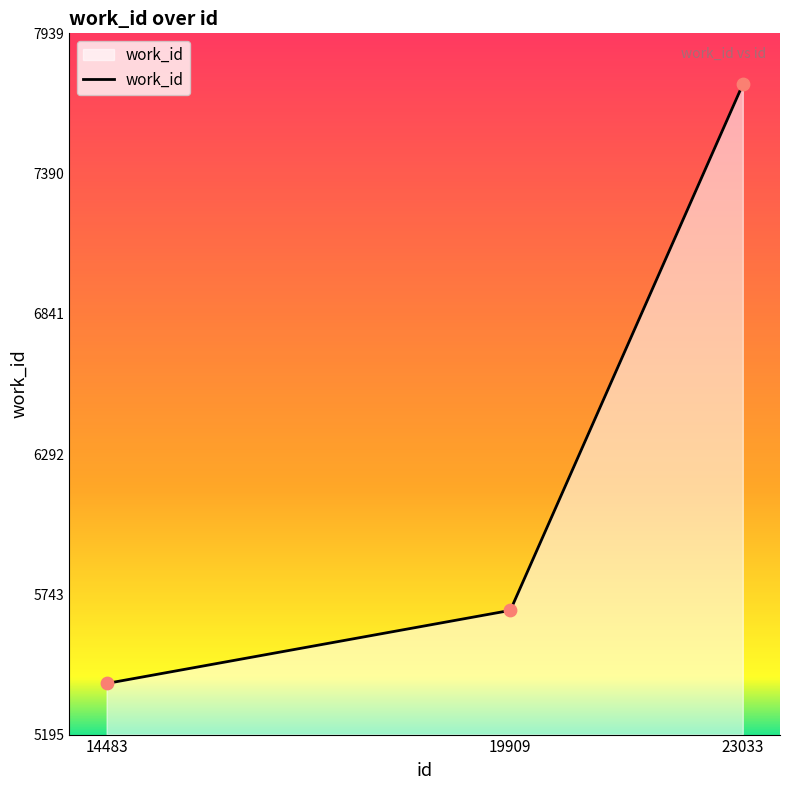

Approximately how many times larger is the value at 23033 compared to 19909?

1.4